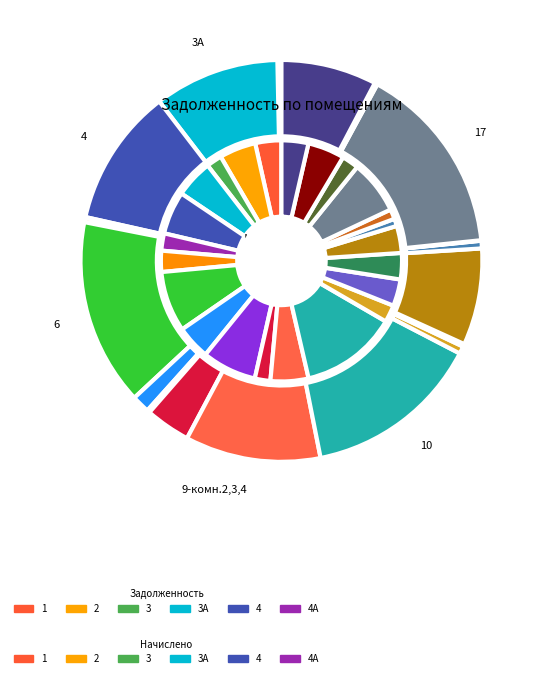

Does 6 represent more than half of the total?

No